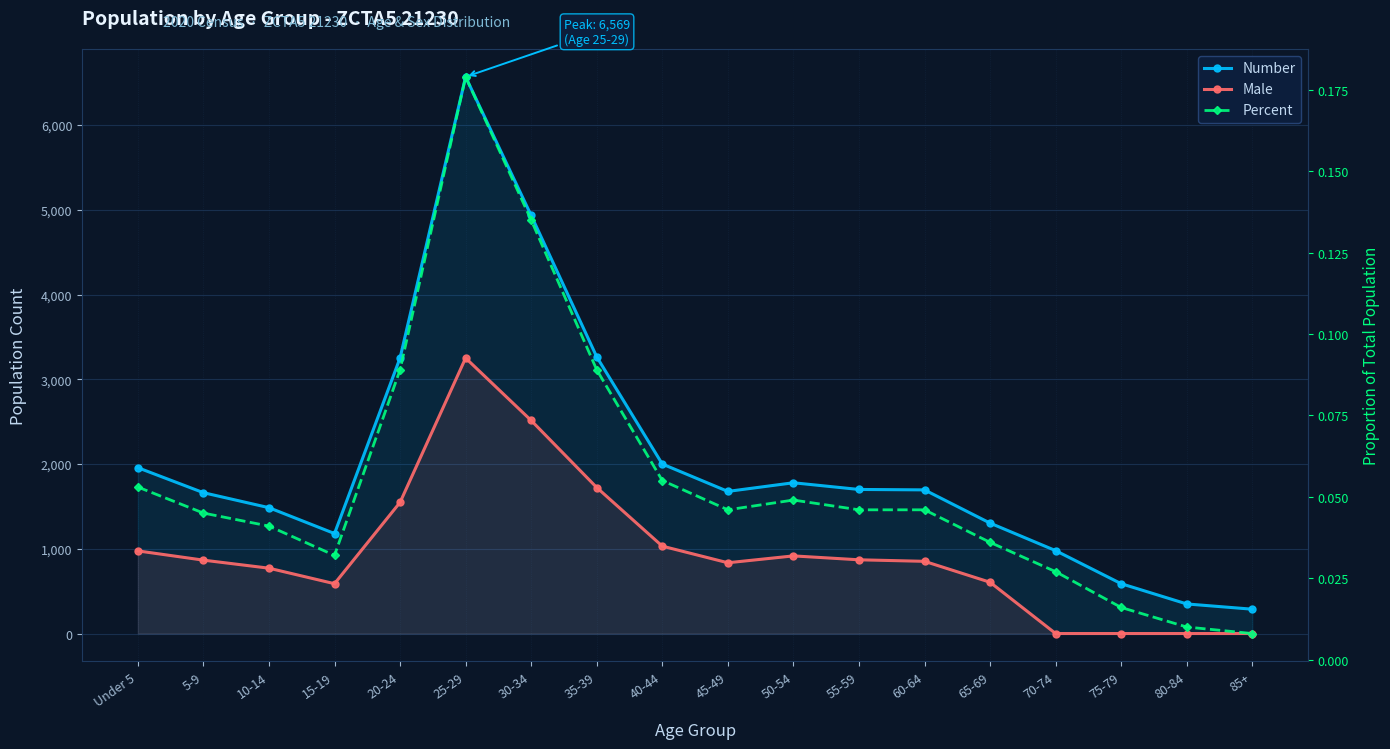

Which series has the largest total across all categories?

Number